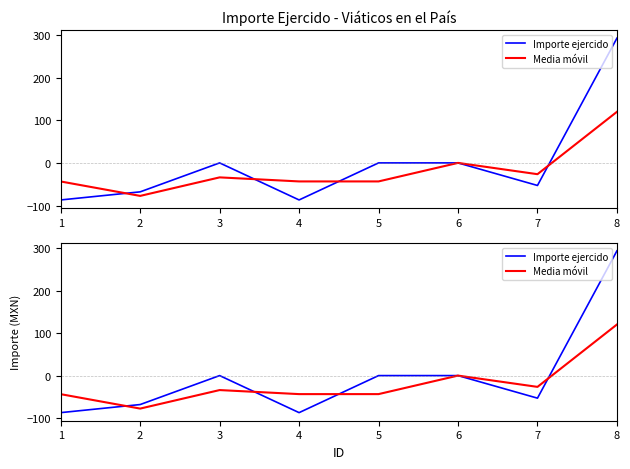

How many values in the Importe ejercido series are below 0?

4